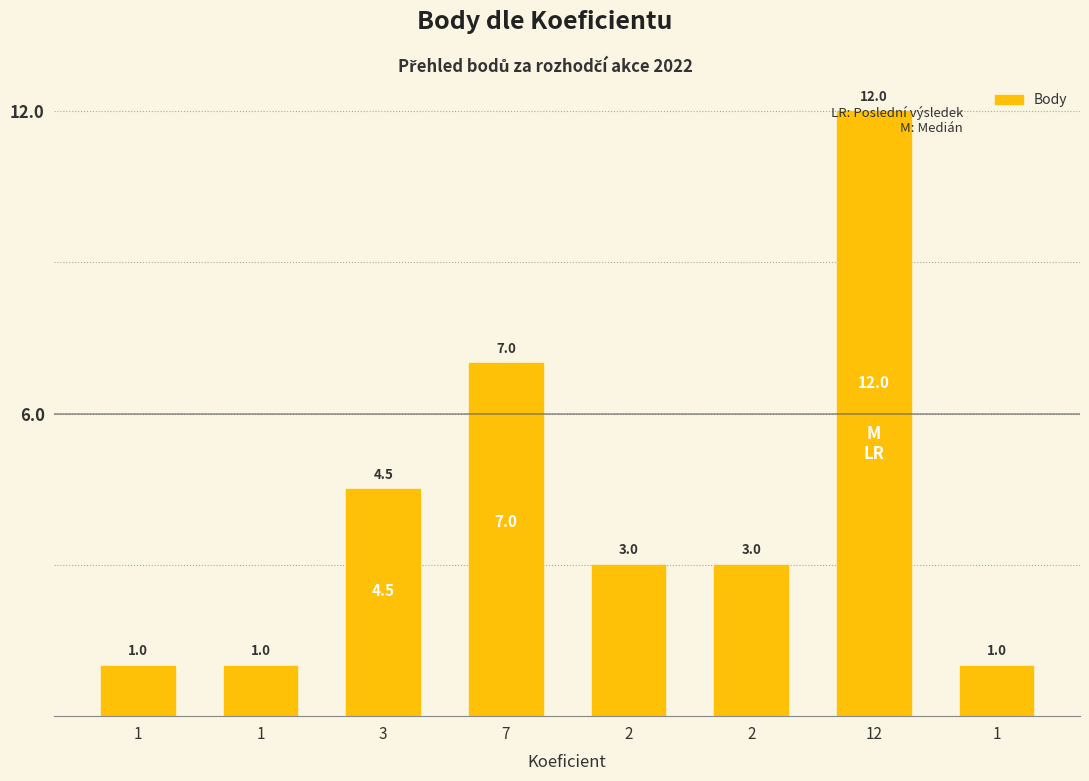

Approximately how many times larger is the value at 2 compared to 1?

3.0